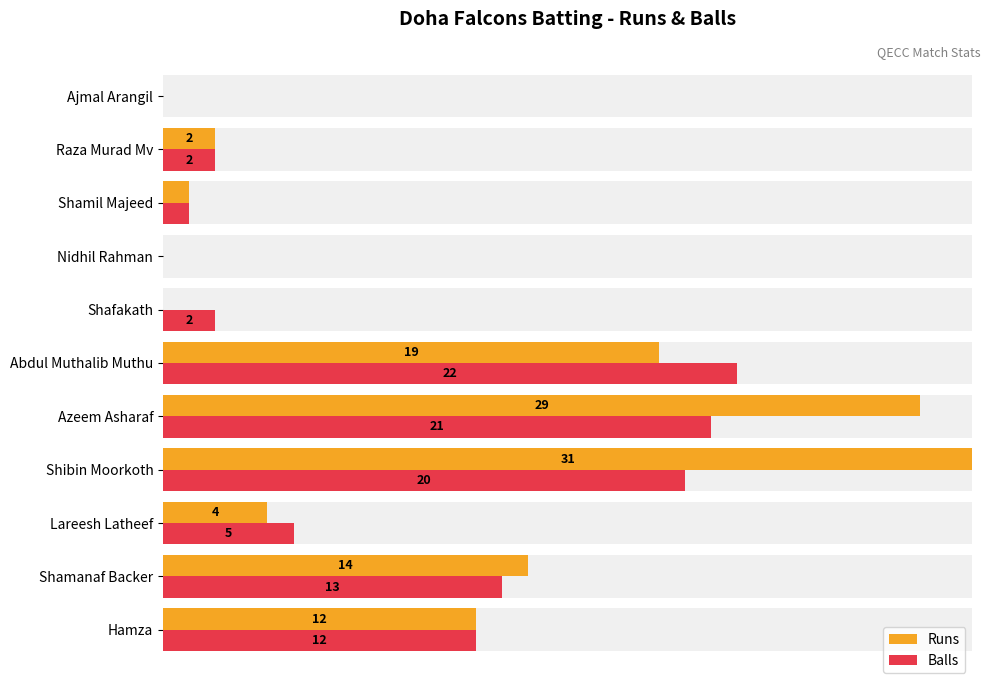

True or false: Balls has a value of 104.3 at Abdul Muthalib Muthu.

False